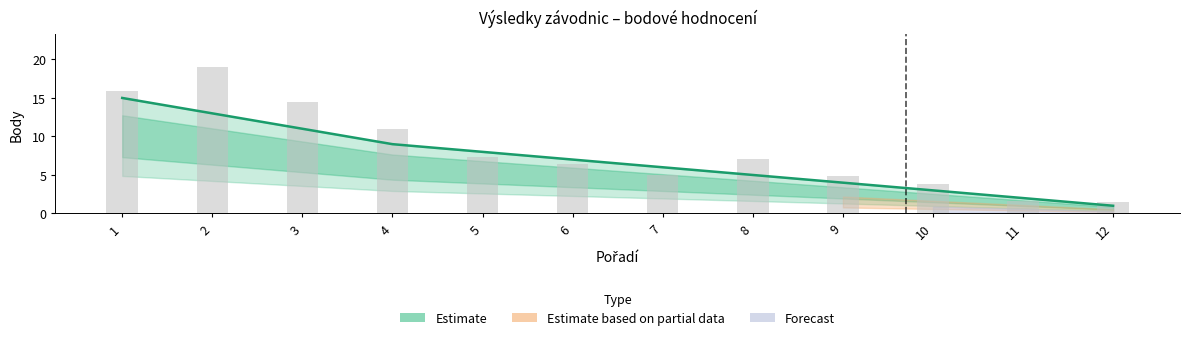

Rank the series at 8 from highest to lowest value.

Raw scores, Estimate